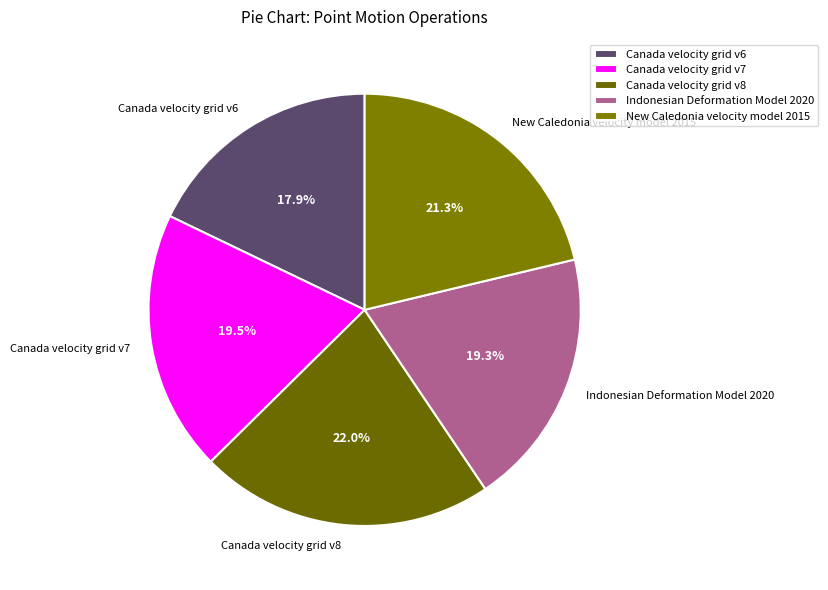

What is the smallest slice in the pie chart?

Canada velocity grid v6